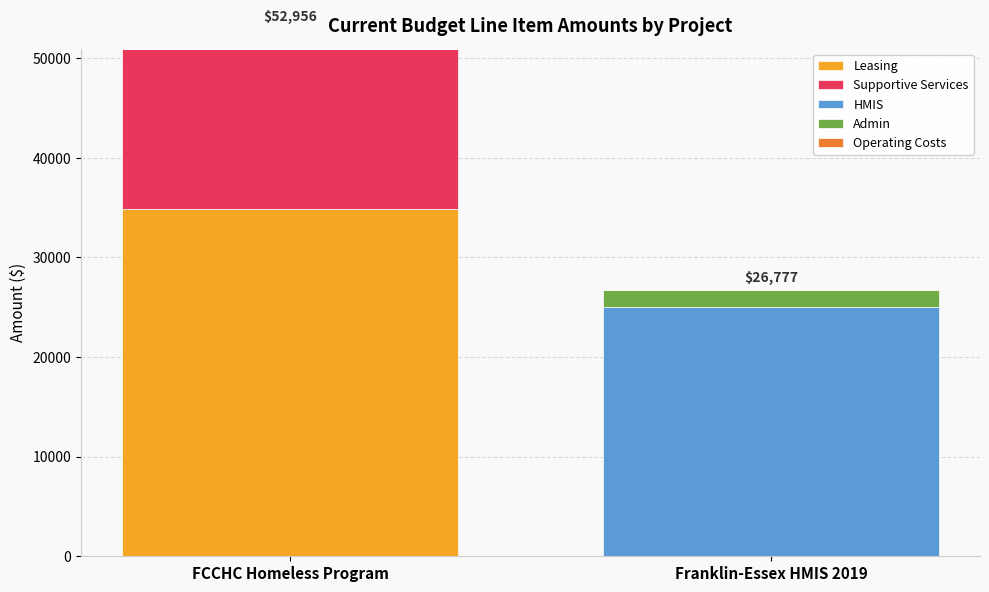

At which category is the sum across all series the highest?

FCCHC Homeless Program